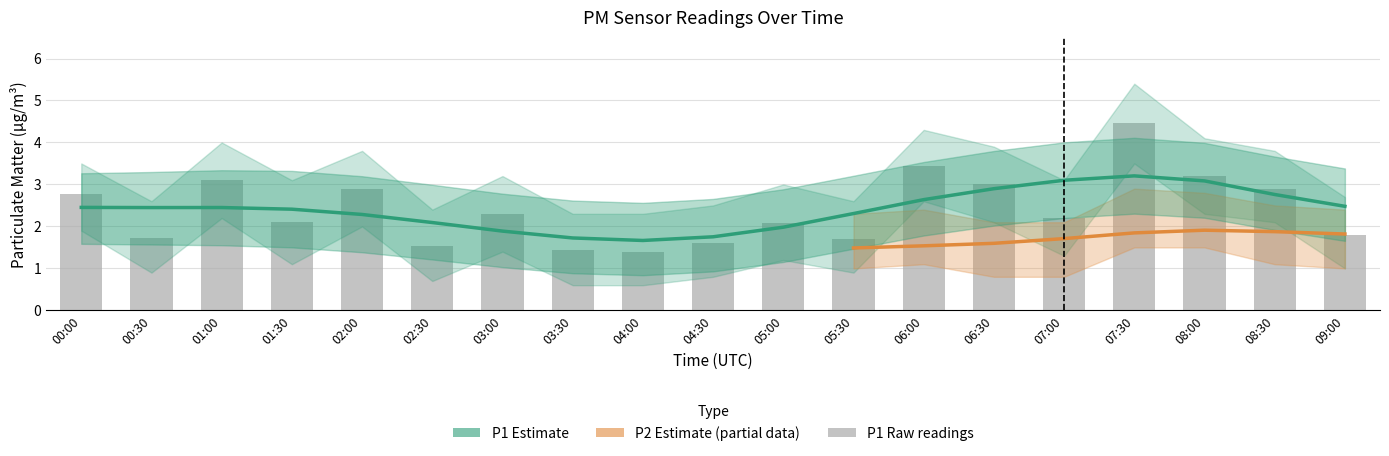

At 06:30, list the series in order from smallest to largest.

P2_lower, P2, P1_lower, P2_upper, P1, P1_upper